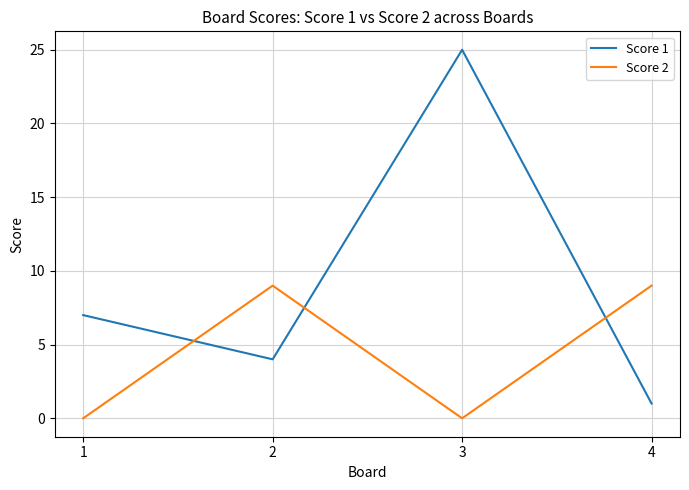

List the labels in order of Score 1 value, smallest first.

4, 2, 1, 3